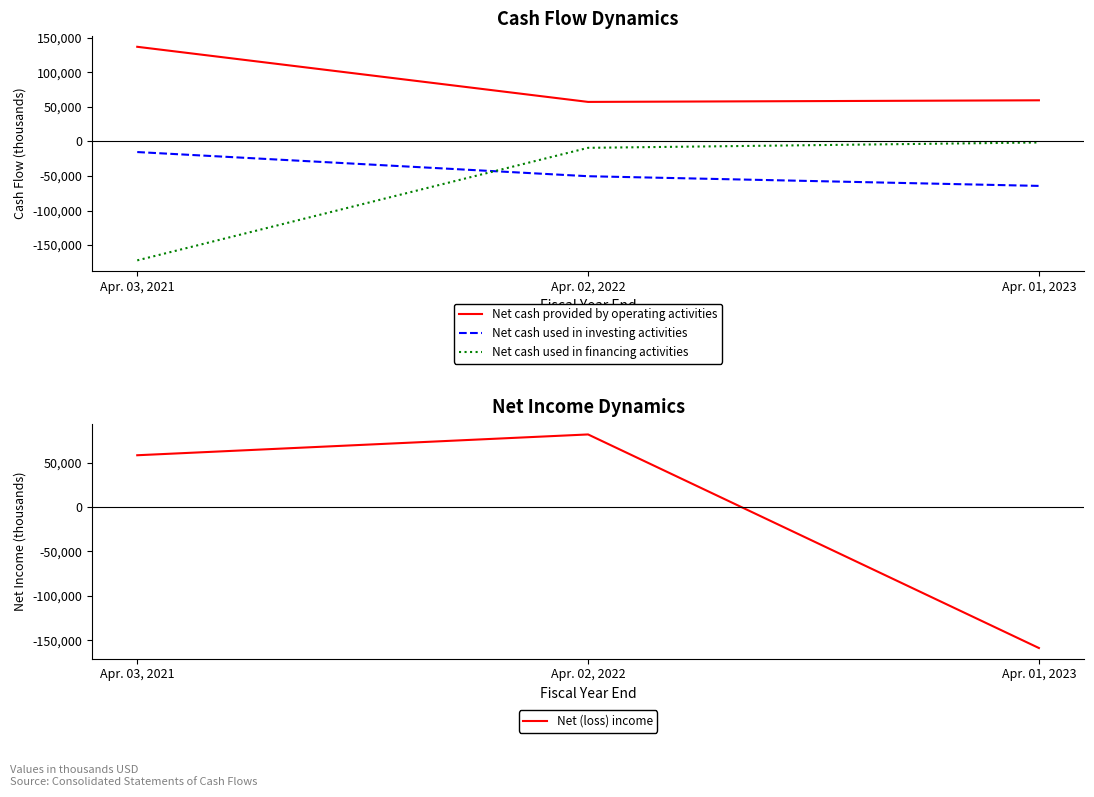

Where is Net cash used in investing activities nearest to the value -39947?

Apr. 02, 2022